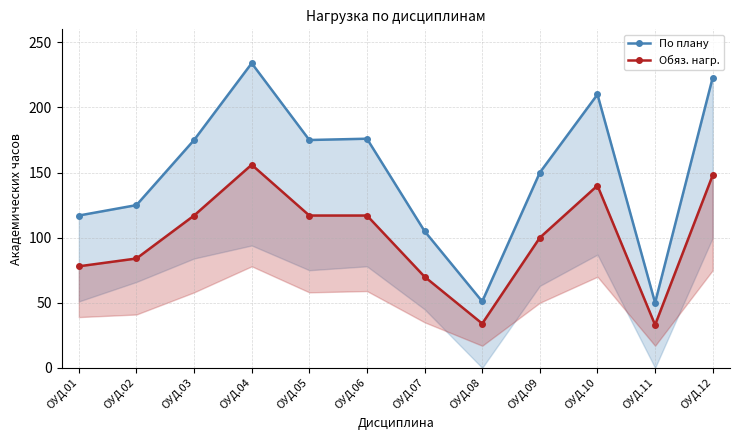

Which category has the highest value in the По плану series?

ОУД.04